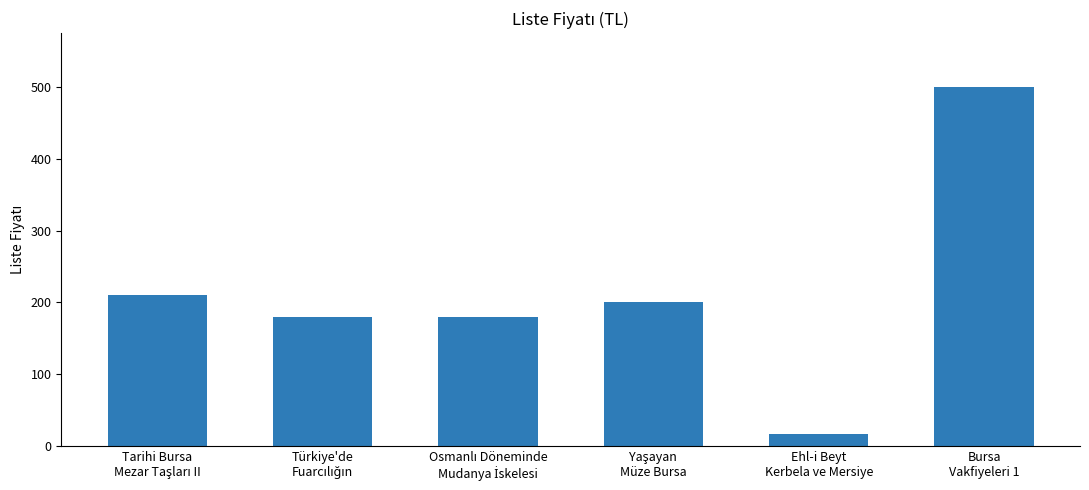

Which label corresponds to the smallest value in the chart?

Ehl-i Beyt
Kerbela ve Mersiye